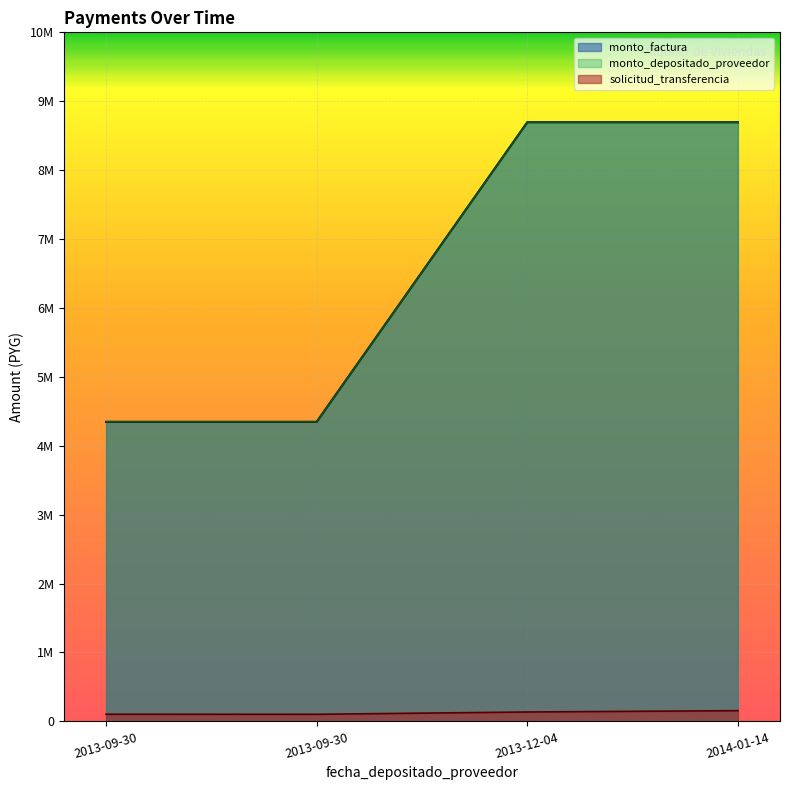

True or false: monto_depositado_proveedor and monto_factura intersect in this chart.

False